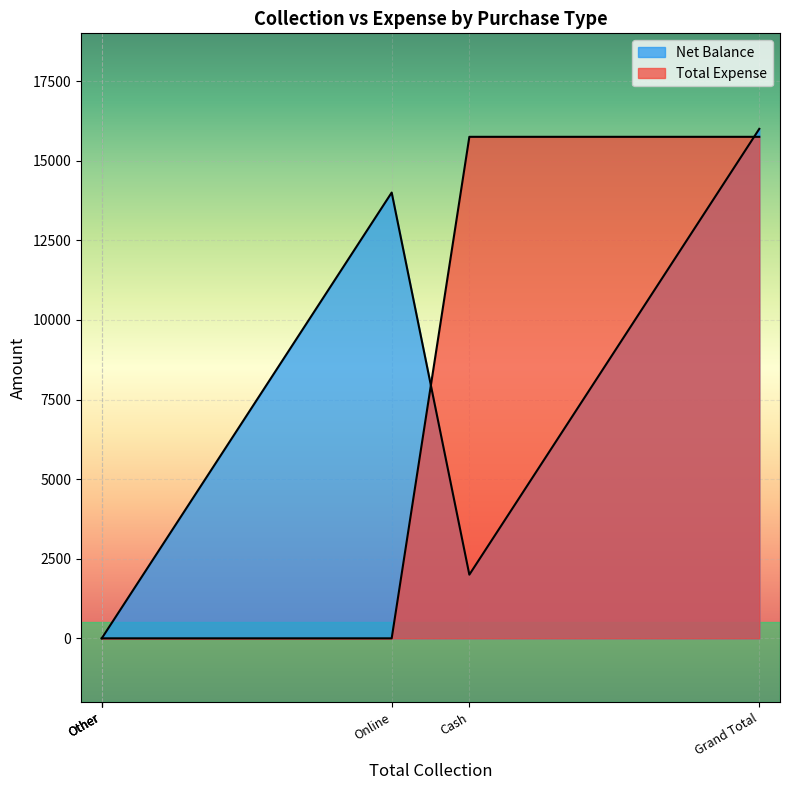

What is the greatest value displayed?

16000